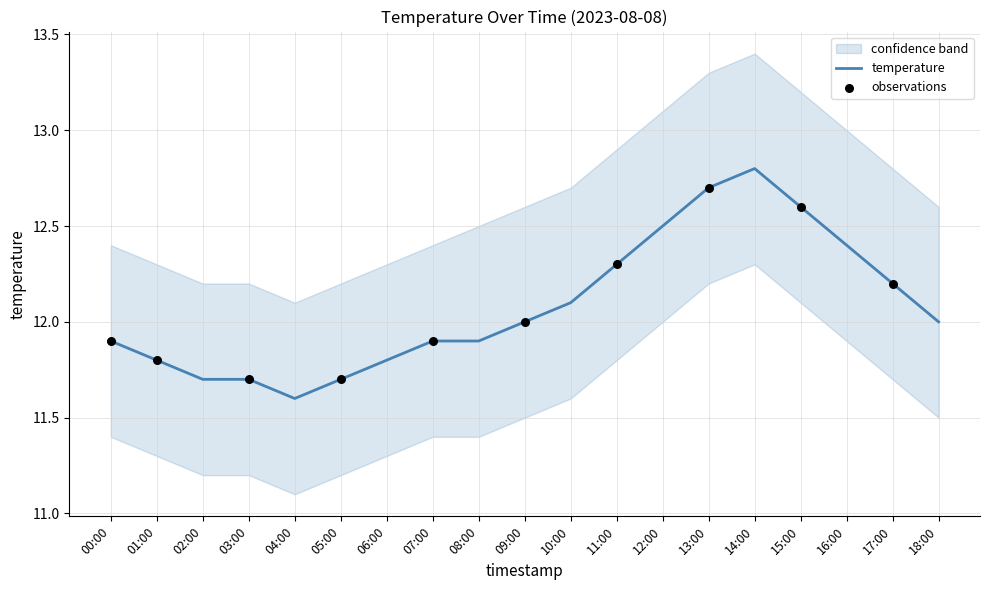

Approximately how many times larger is the value at 08:00 compared to 14:00?

0.9